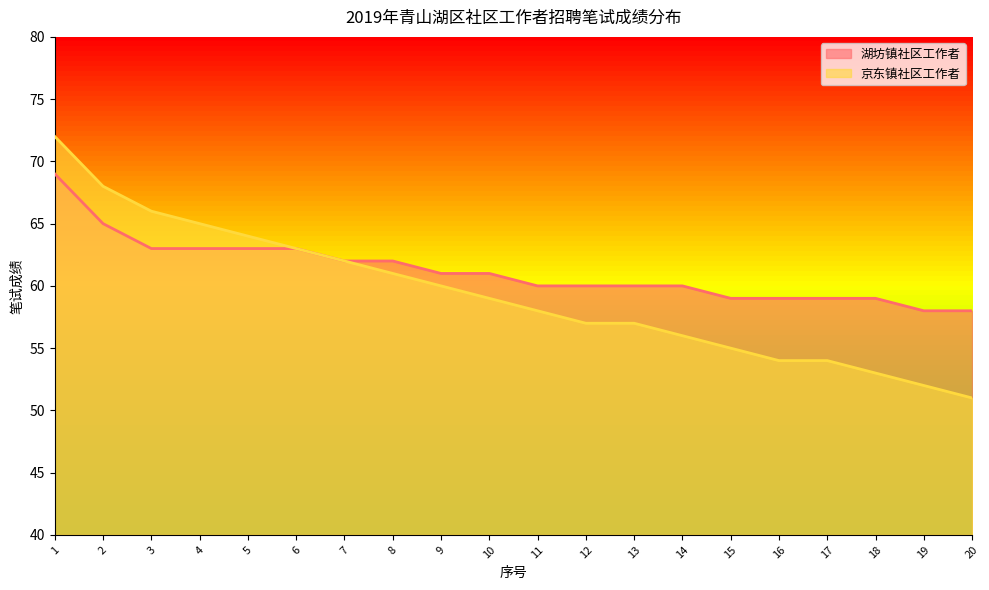

Is the value of 湖坊镇社区工作者 at 16 greater than the value of 京东镇社区工作者 at 2?

No